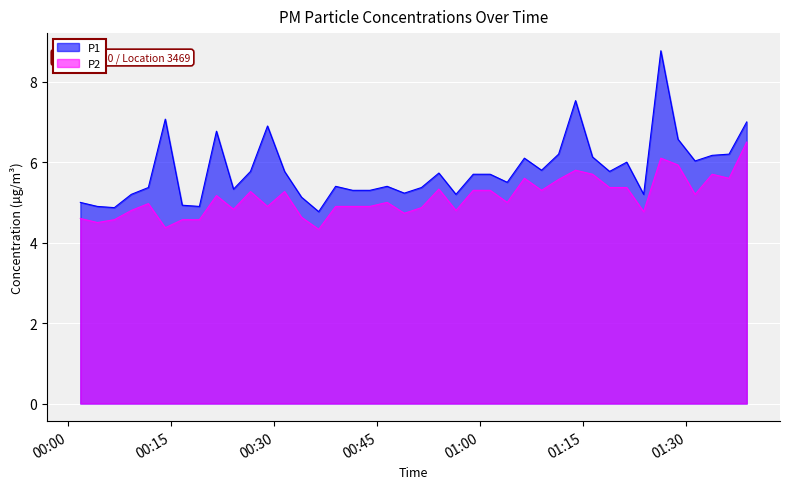

Which series has the largest total across all categories?

P1